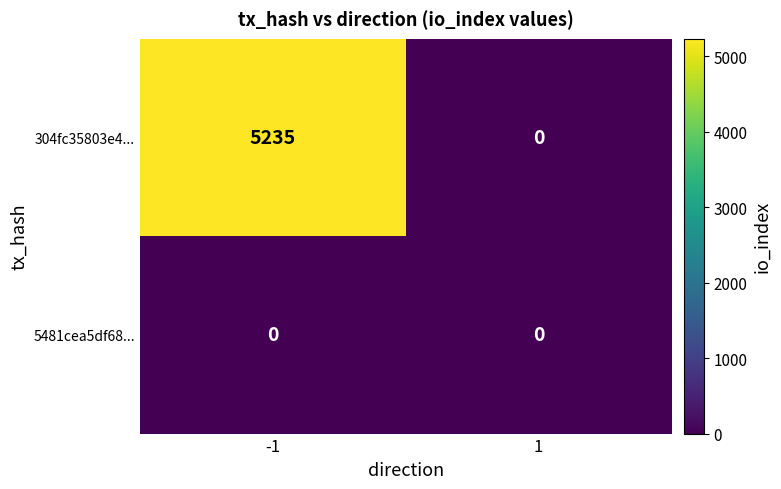

Which category has the highest value across all series?

-1